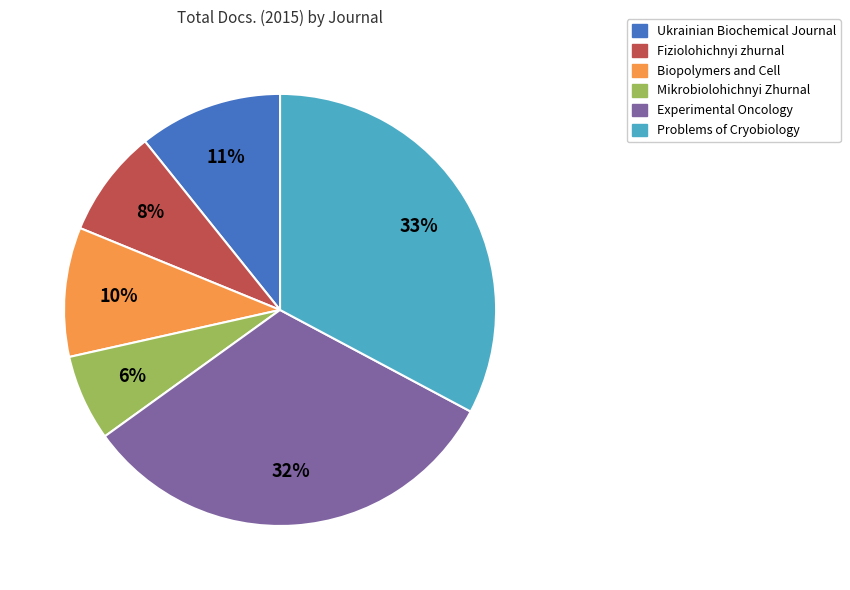

Is there any slice that represents more than half of the pie?

No